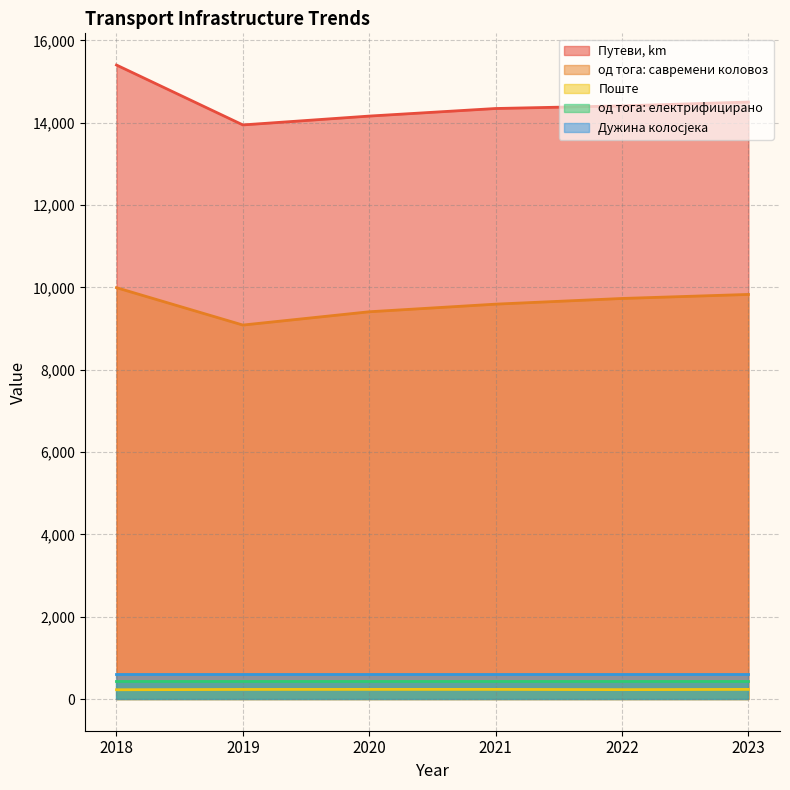

What is the average value of the Поште series?

231